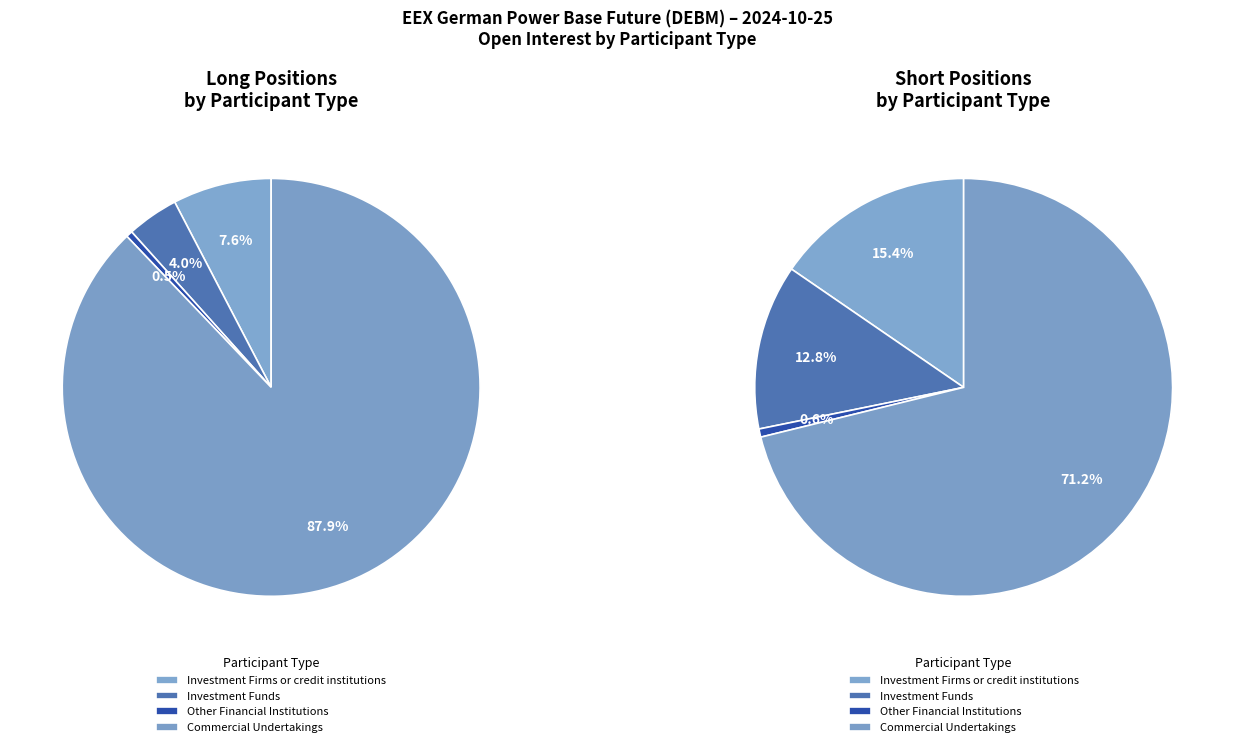

To the nearest percent, what is the combined percentage of Investment Firms or credit institutions and Commercial Undertakings?

96%